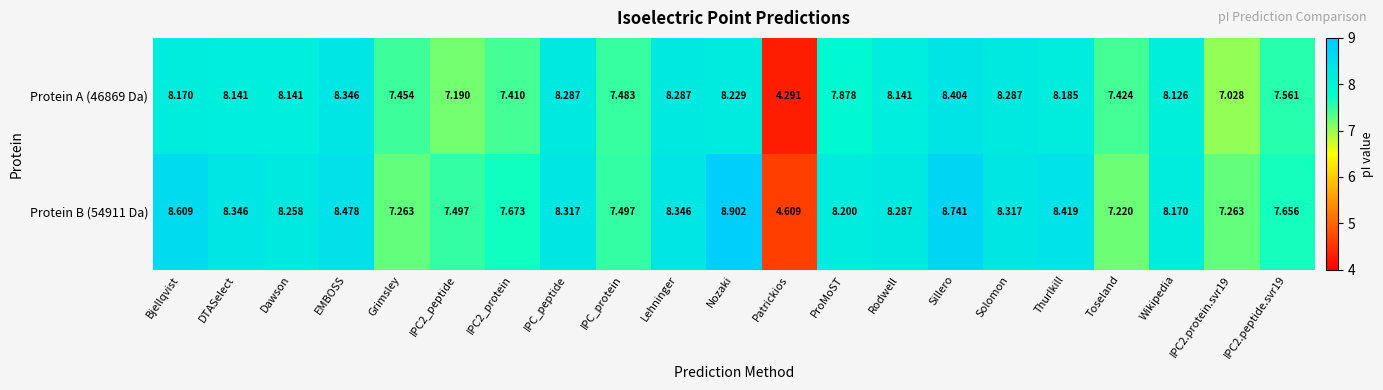

At which label is Protein B (54911 Da) closest to 6?

Toseland